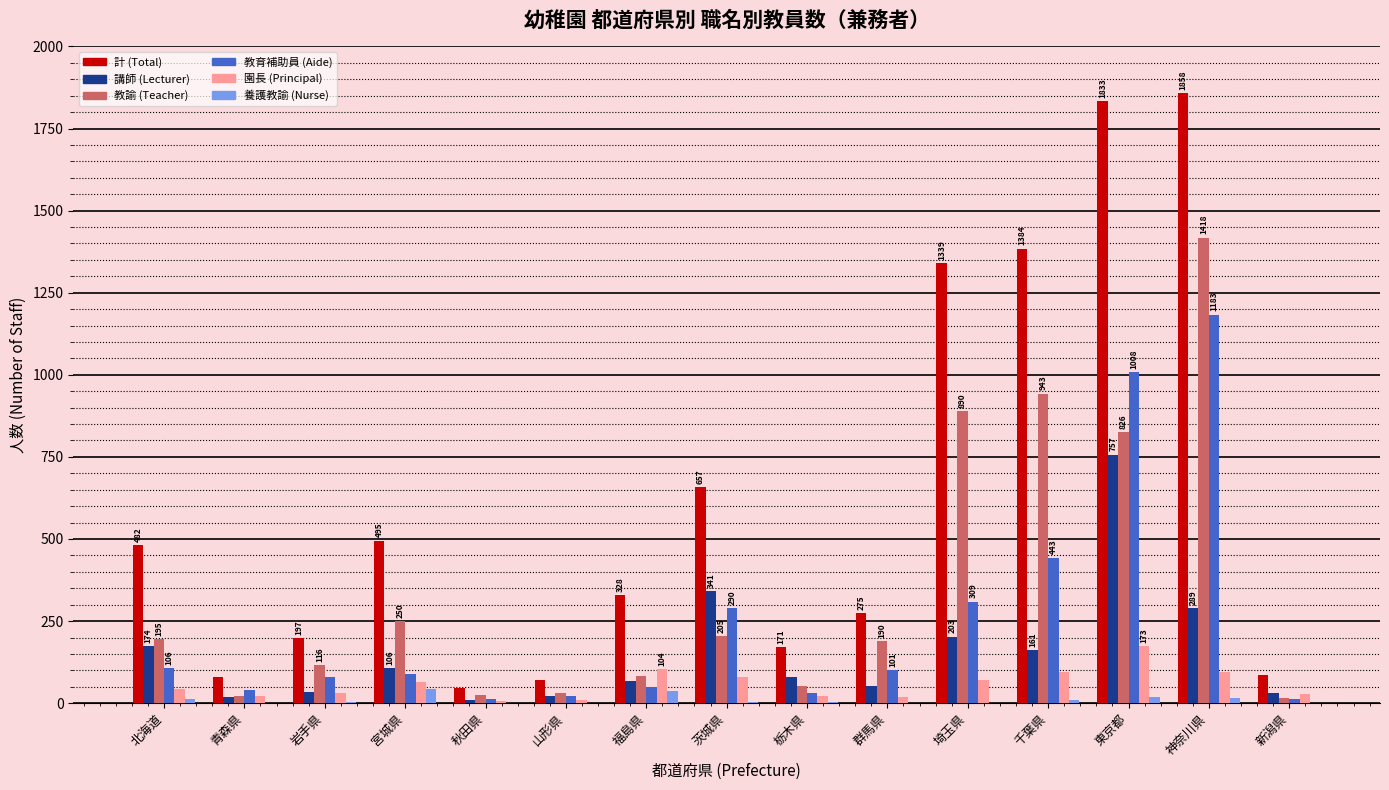

How many groups of bars are there?

15